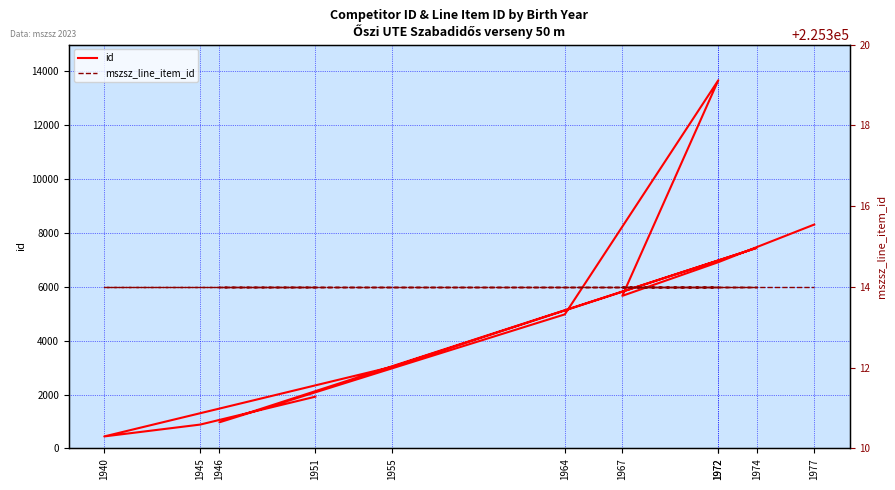

The mszsz_line_item_id series shows 225314 at 1946. True or false?

True